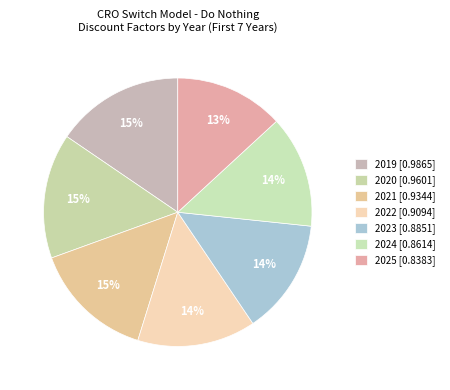

What percentage is the 2025 slice, to the nearest percent?

13%